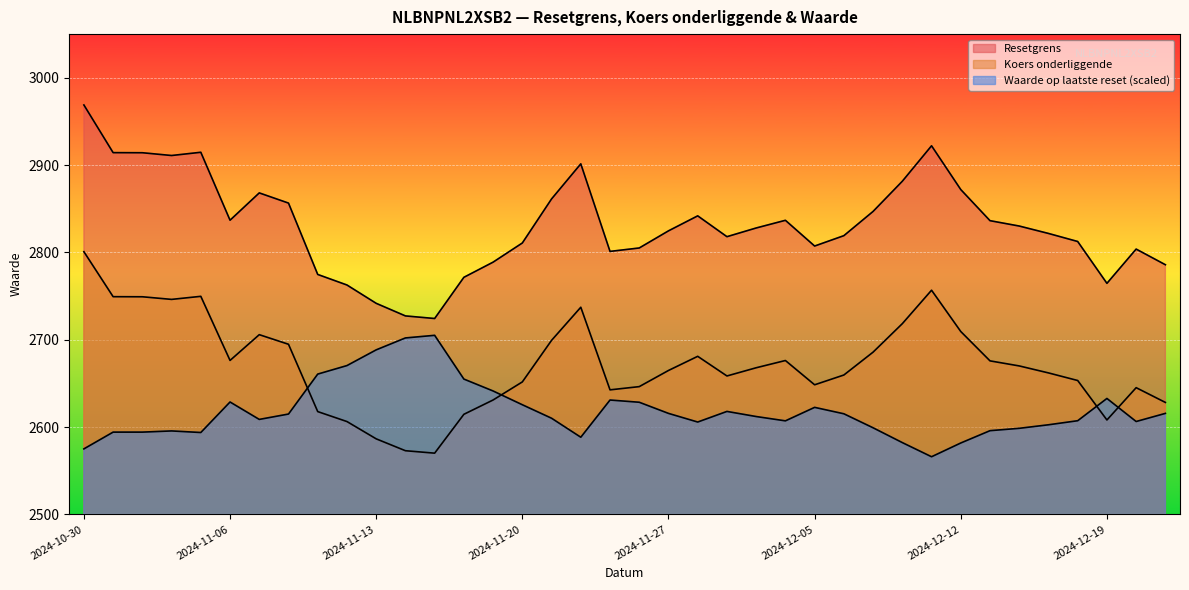

List the series in order of their overall mean, lowest first.

Waarde op laatste reset, Koers onderliggende, Resetgrens